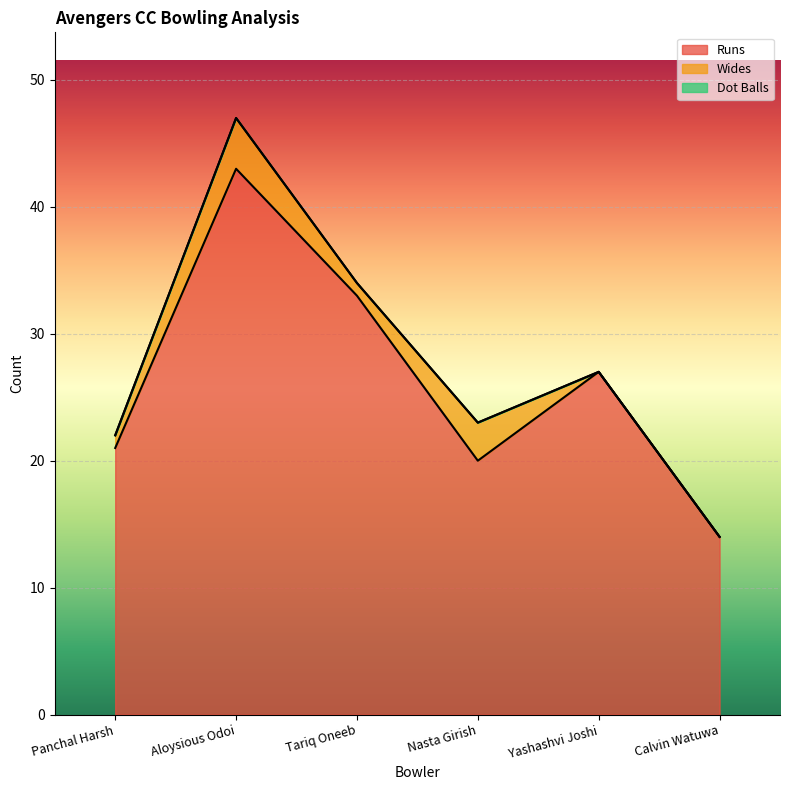

What position from the left is Panchal Harsh?

1